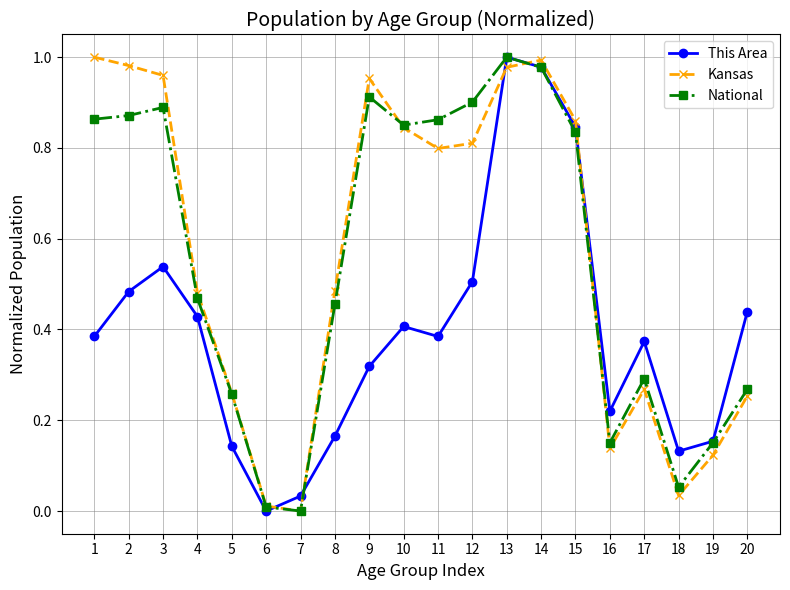

Which series ends up on top after the final intersection of Kansas and This Area?

This Area